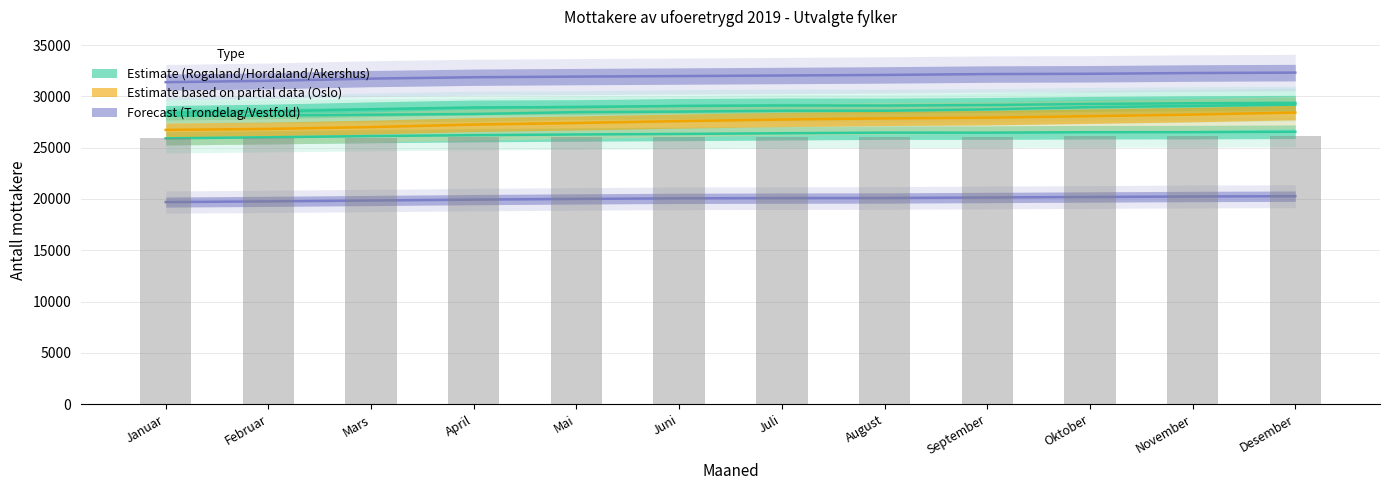

Count the number of categories in the chart.

12